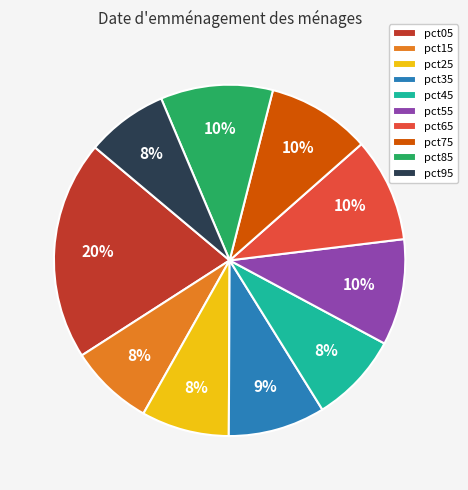

Is pct95 the majority of the pie?

No